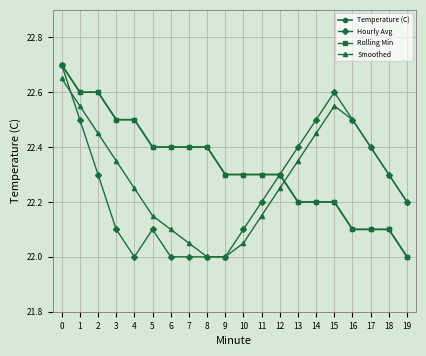

Reading left to right, what are all the values shown in this chart?

Temperature (C): 0=22.7	1=22.6	2=22.6	3=22.5	4=22.5	5=22.4	6=22.4	7=22.4	8=22.4	9=22.3	10=22.3	11=22.3	12=22.3	13=22.2	14=22.2	15=22.2	16=22.1	17=22.1	18=22.1	19=22.0
Hourly Avg: 0=22.7	1=22.5	2=22.3	3=22.1	4=22.0	5=22.1	6=22.0	7=22.0	8=22.0	9=22.0	10=22.1	11=22.2	12=22.3	13=22.4	14=22.5	15=22.6	16=22.5	17=22.4	18=22.3	19=22.2
Rolling Min: 0=22.7	1=22.6	2=22.6	3=22.5	4=22.5	5=22.4	6=22.4	7=22.4	8=22.4	9=22.3	10=22.3	11=22.3	12=22.3	13=22.2	14=22.2	15=22.2	16=22.1	17=22.1	18=22.1	19=22.0
Smoothed: 0=22.6	1=22.6	2=22.4	3=22.4	4=22.2	5=22.1	6=22.1	7=22.1	8=22.0	9=22.0	10=22.1	11=22.1	12=22.2	13=22.4	14=22.4	15=22.6	16=22.5	17=22.4	18=22.3	19=22.2